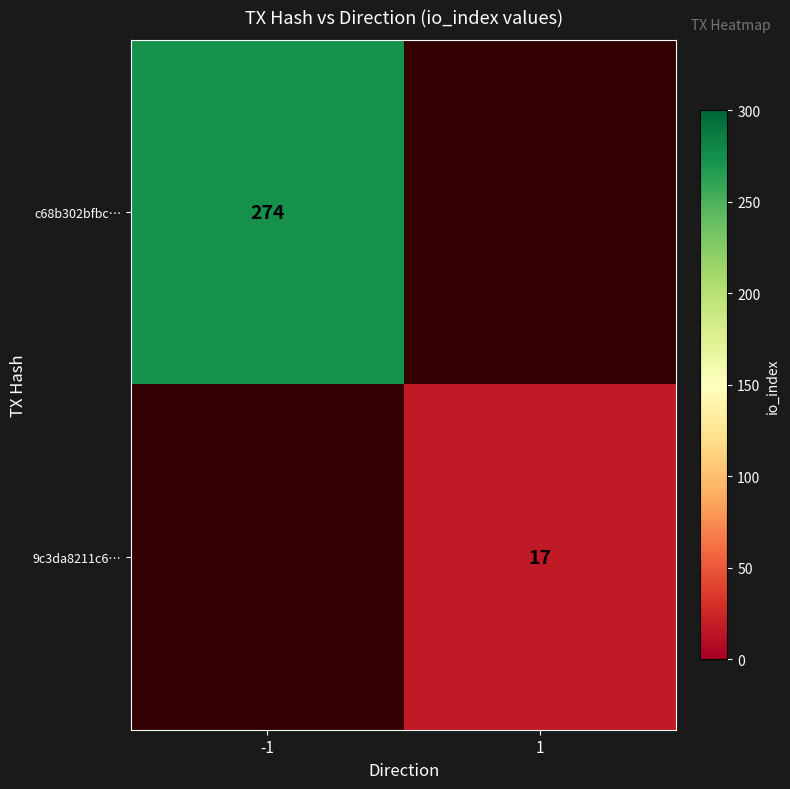

The c68b302bfbc… series shows 154 at -1. True or false?

False